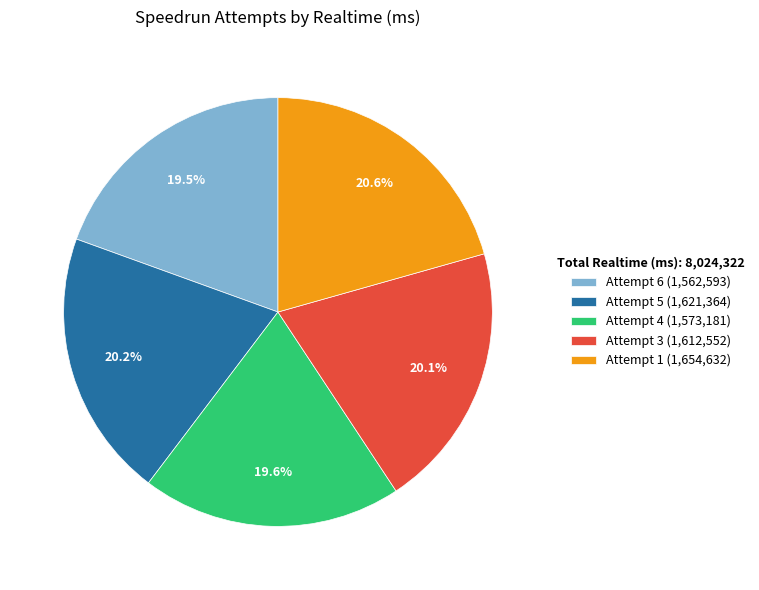

Approximately how many times larger is the value at Attempt 4 compared to Attempt 3?

1.0